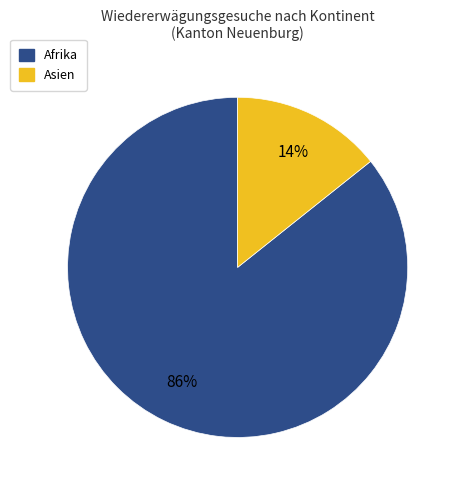

Does any single category account for the majority?

Yes